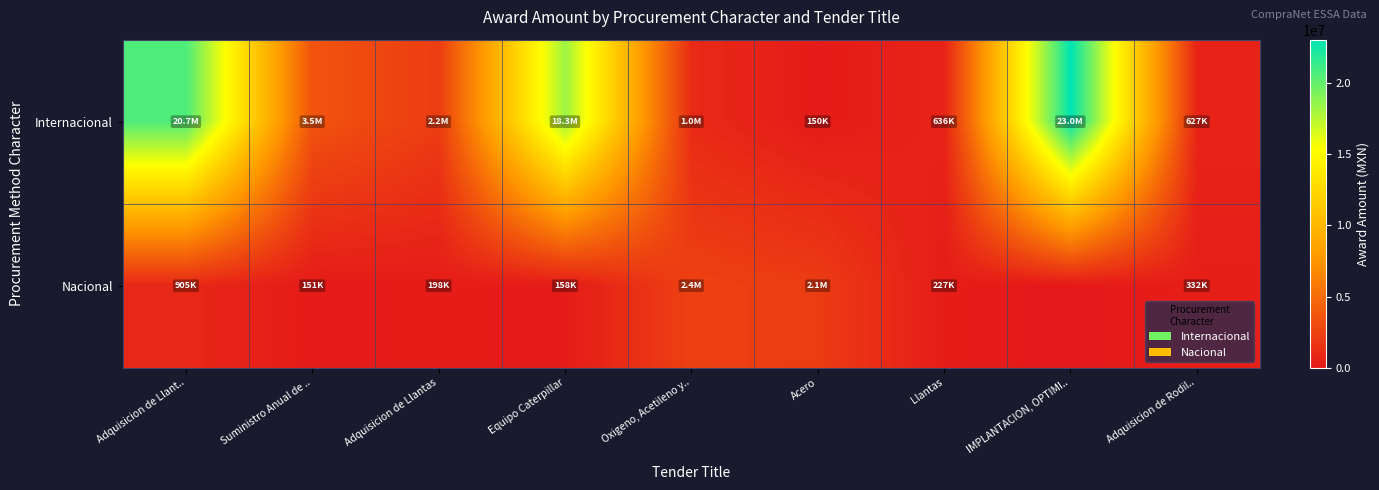

Reading left to right, what are all the values shown in this chart?

Internacional: Adquisicion de Llant..=20683790.8	Suministro Anual de ..=3500000.0	Adquisicion de Llantas=2152668.9	Equipo Caterpillar=18299880.0	Oxigeno, Acetileno y..=1039746.0	Acero=149613.8	Llantas=636225.5	IMPLANTACION, OPTIMI..=23049805.0	Adquisicion de Rodil..=626683.8
Nacional: Adquisicion de Llant..=904743.6	Suministro Anual de ..=151253.2	Adquisicion de Llantas=197604.5	Equipo Caterpillar=157585.0	Oxigeno, Acetileno y..=2379969.7	Acero=2086842.0	Llantas=227137.5	IMPLANTACION, OPTIMI..=0.0	Adquisicion de Rodil..=332480.0